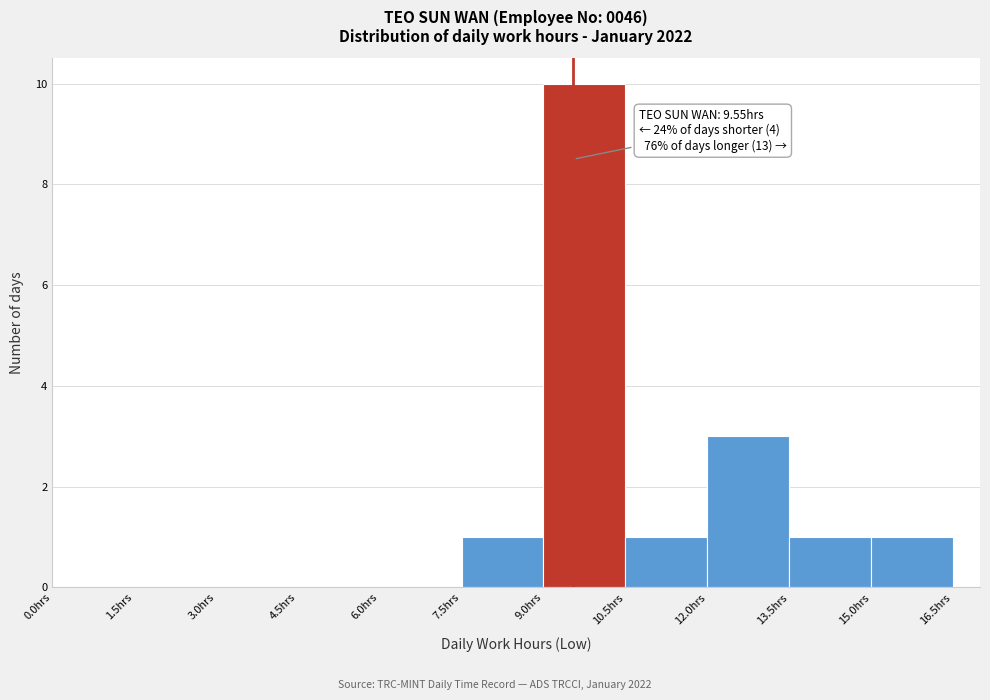

Which range on the x-axis has the tallest bar?

9.0 to 10.5